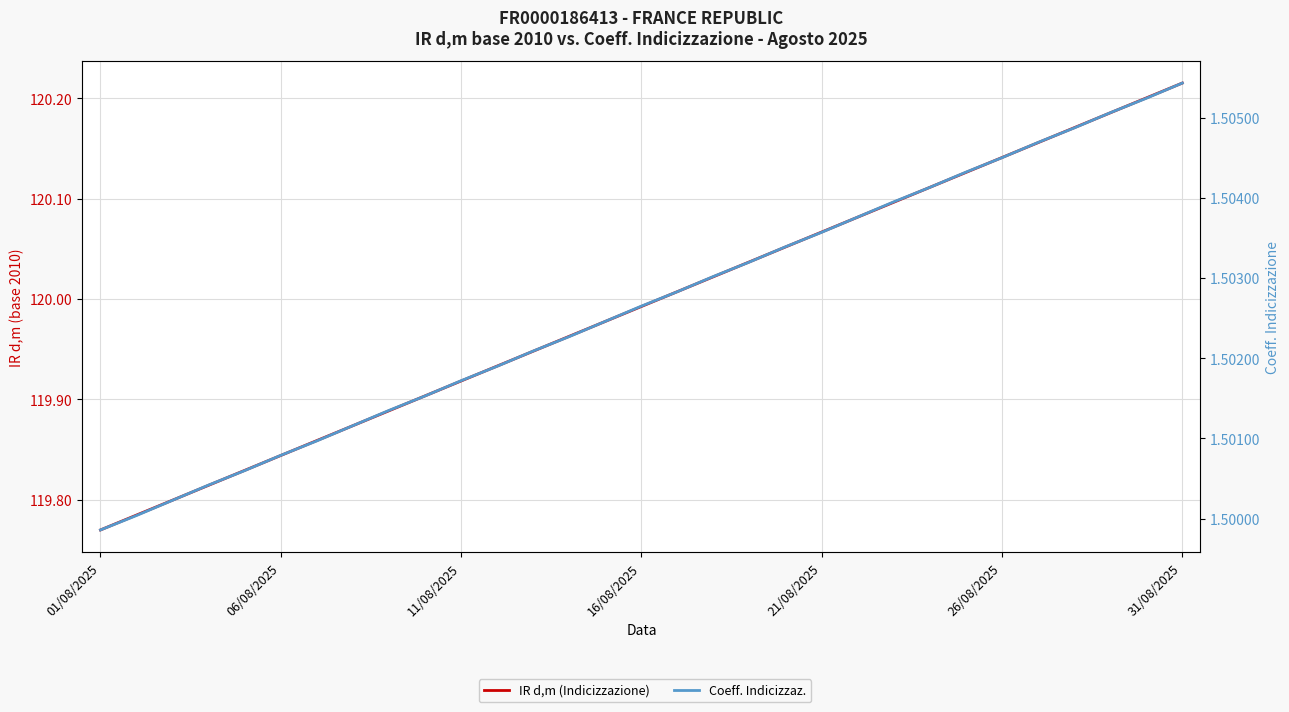

What is the spread (max minus min) of values at 06/08/2025?

118.3